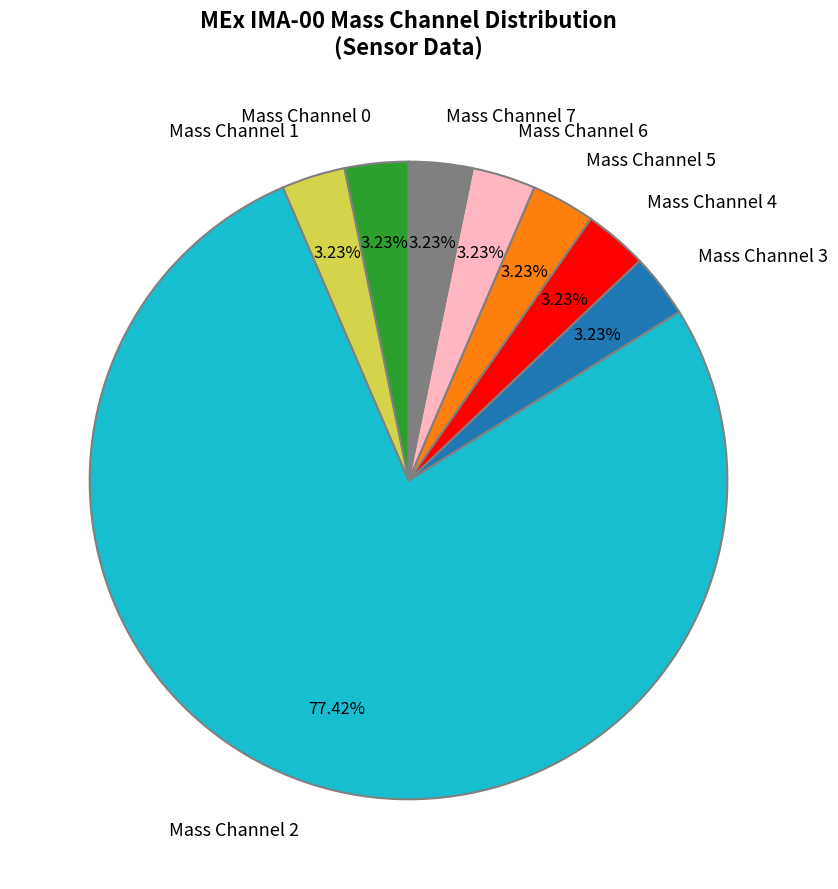

Combined, do Mass Channel 2 and Mass Channel 4 account for over 50%?

Yes